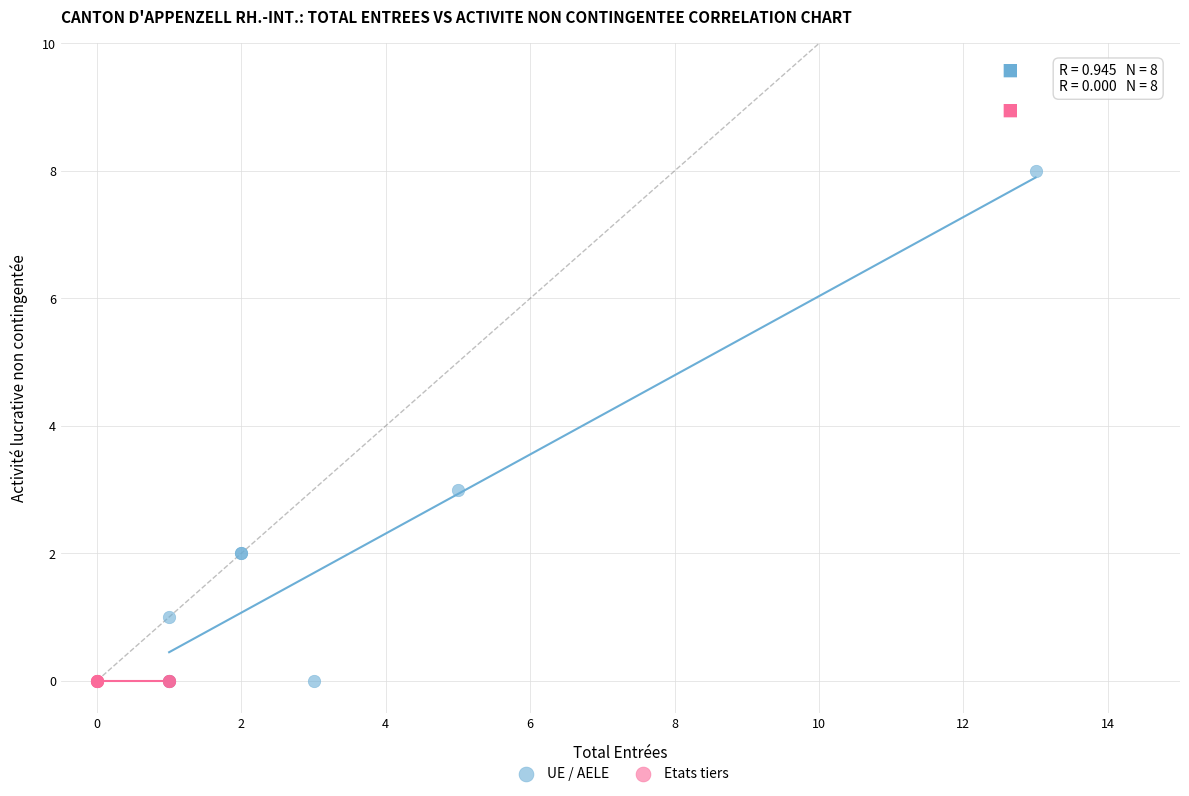

Which series reaches the maximum Y coordinate?

UE / AELE